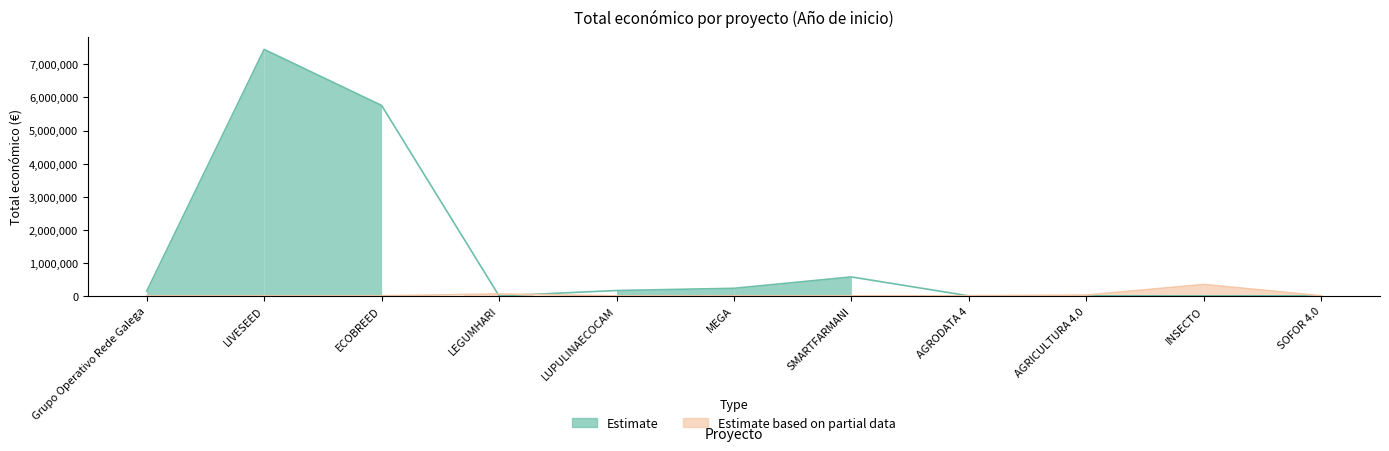

Between LIVESEED and SMARTFARMANI, which series saw the biggest shift?

Estimate